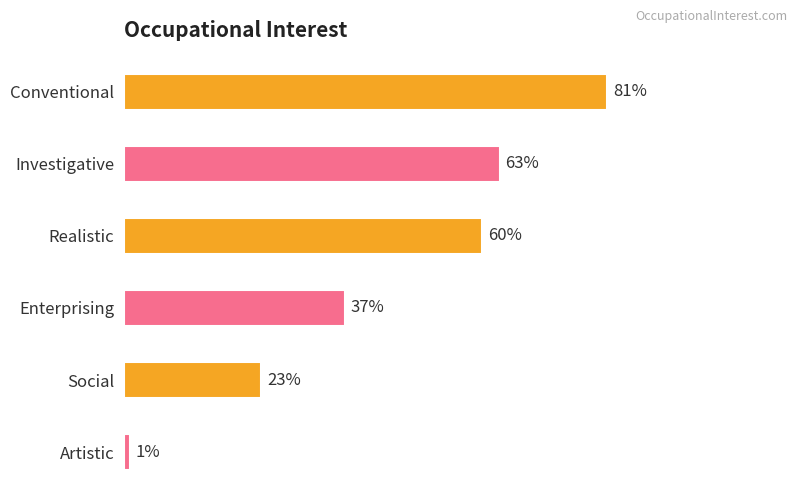

Rank the categories by value from lowest to highest.

Artistic, Social, Enterprising, Realistic, Investigative, Conventional